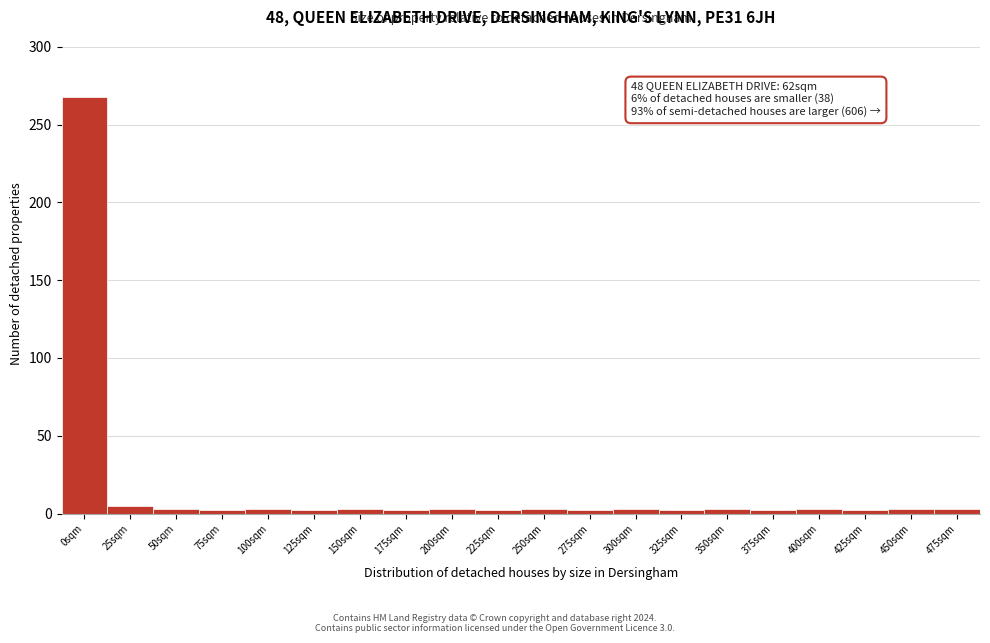

What is the maximum value shown in the chart?

268